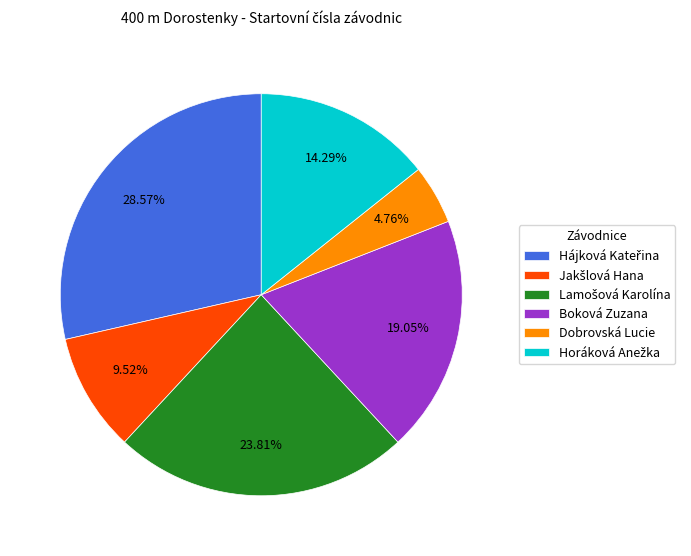

Is there a majority slice in this chart?

No